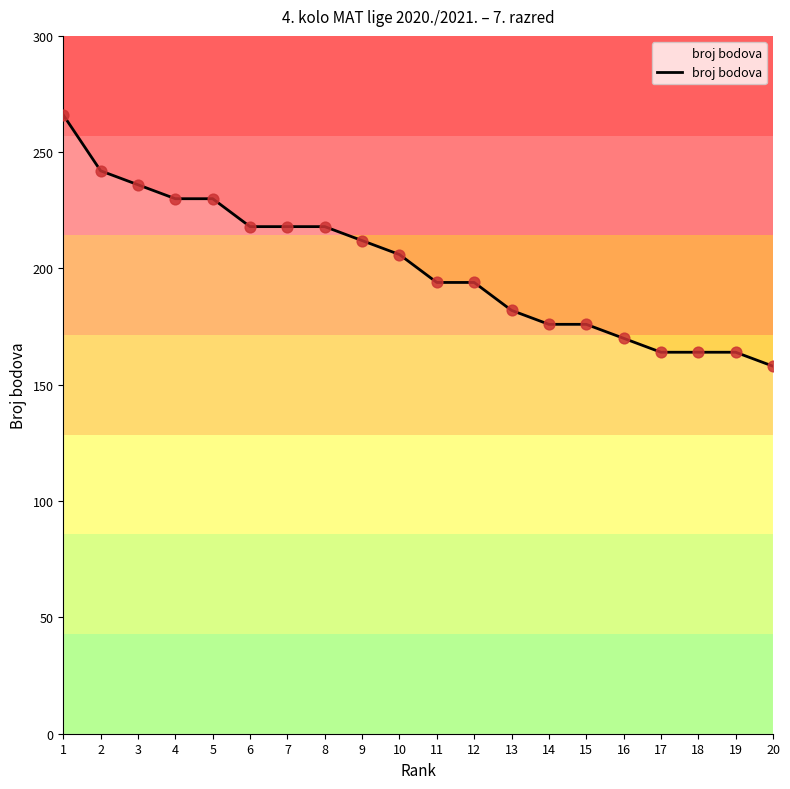

What is the ratio of the value at 2 to the value at 12?

1.2